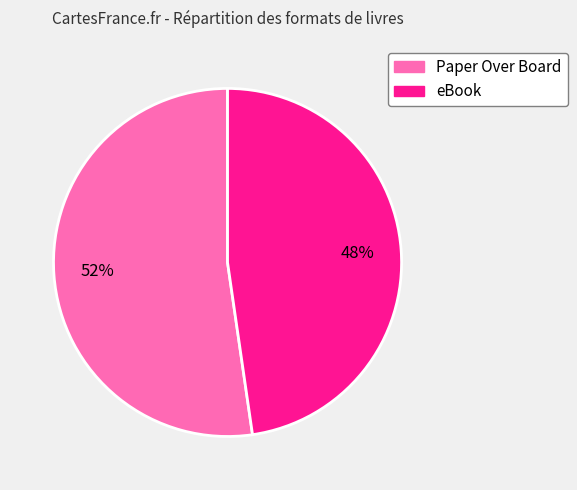

To the nearest percent, what is the average slice percentage?

50%